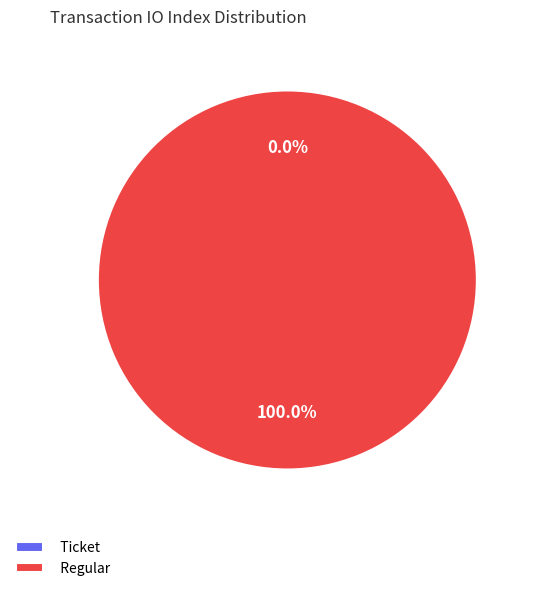

Which slice is the largest?

Regular